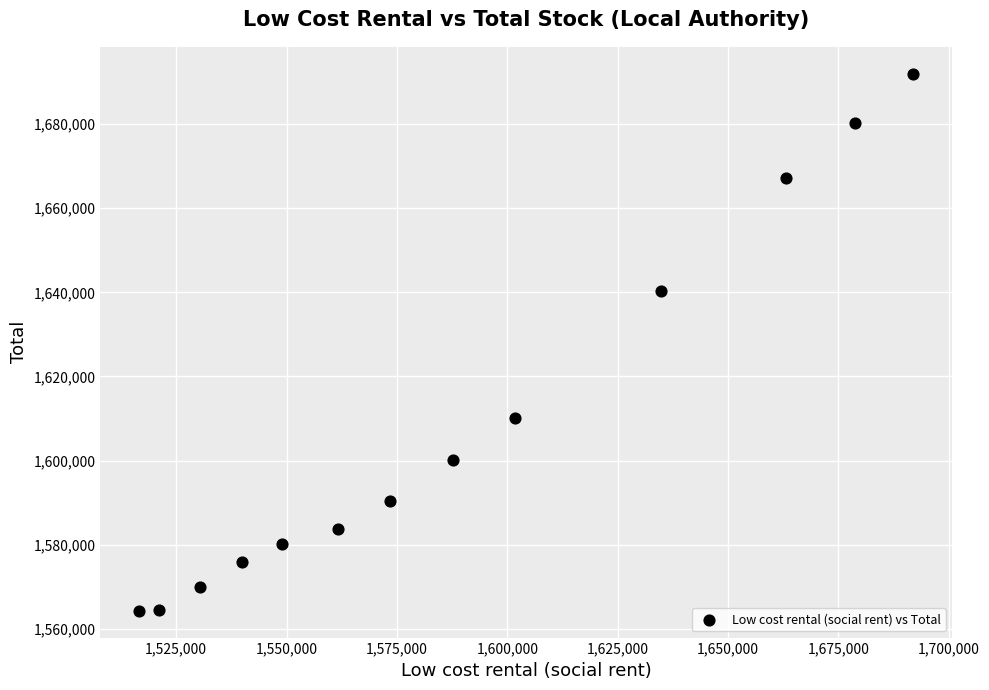

What is the range of Y values (max minus min)?

127690.2